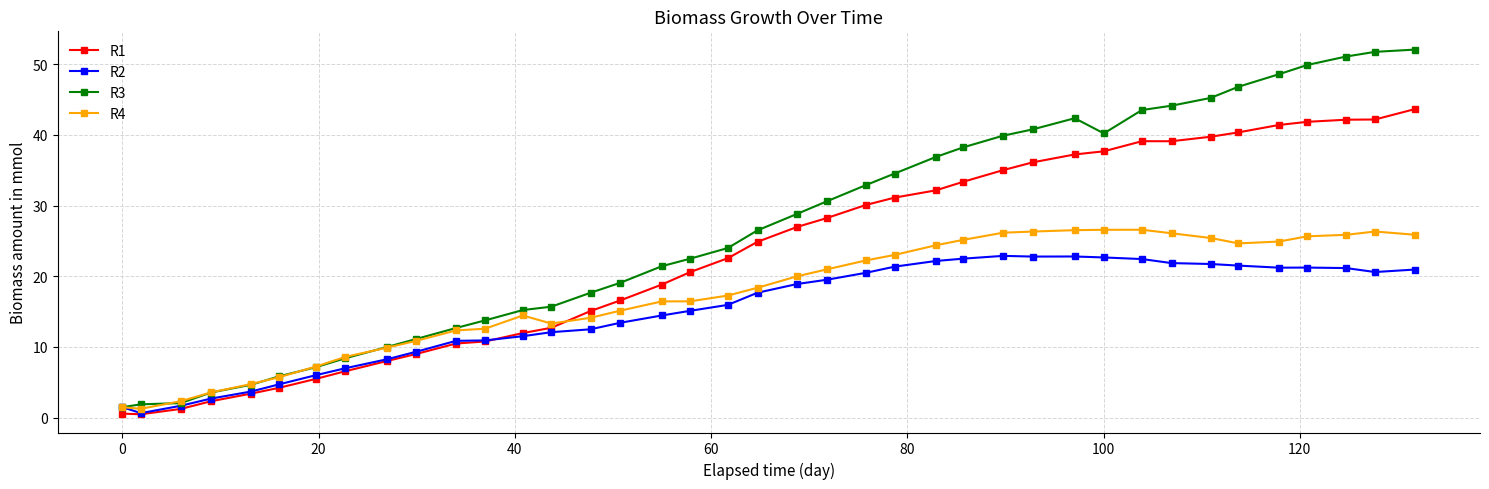

Which series has the largest total across all categories?

R3